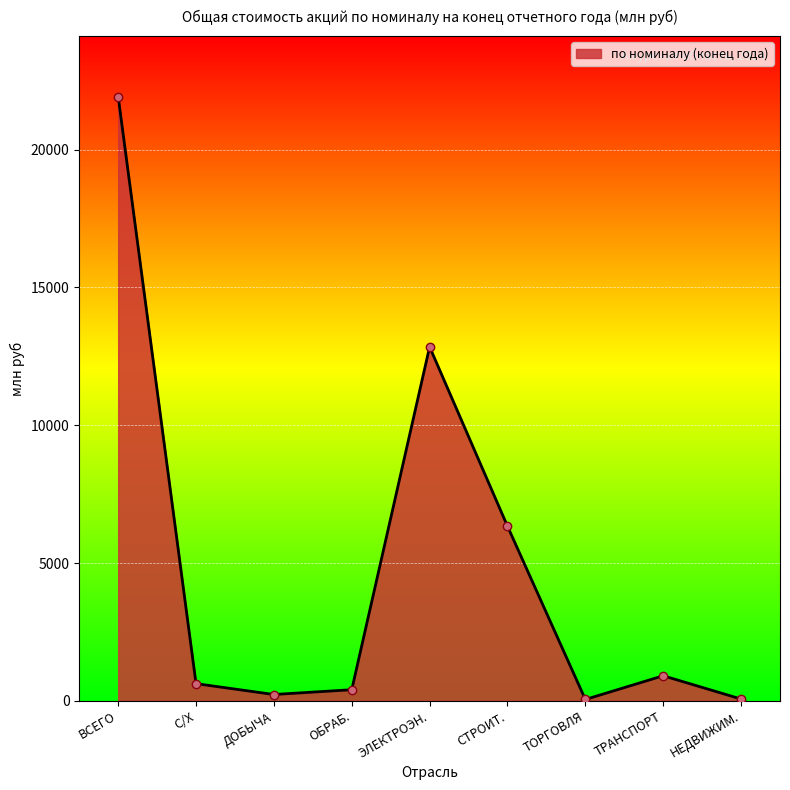

Does the chart have visible grid lines?

Yes